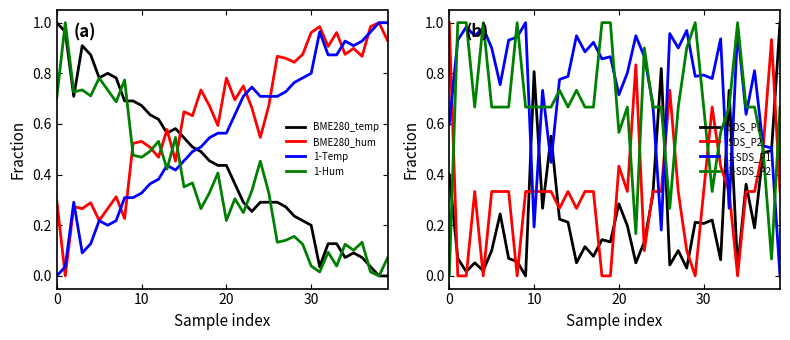

Which series ends up on top after the final intersection of BME280_hum and 1-Hum?

BME280_hum